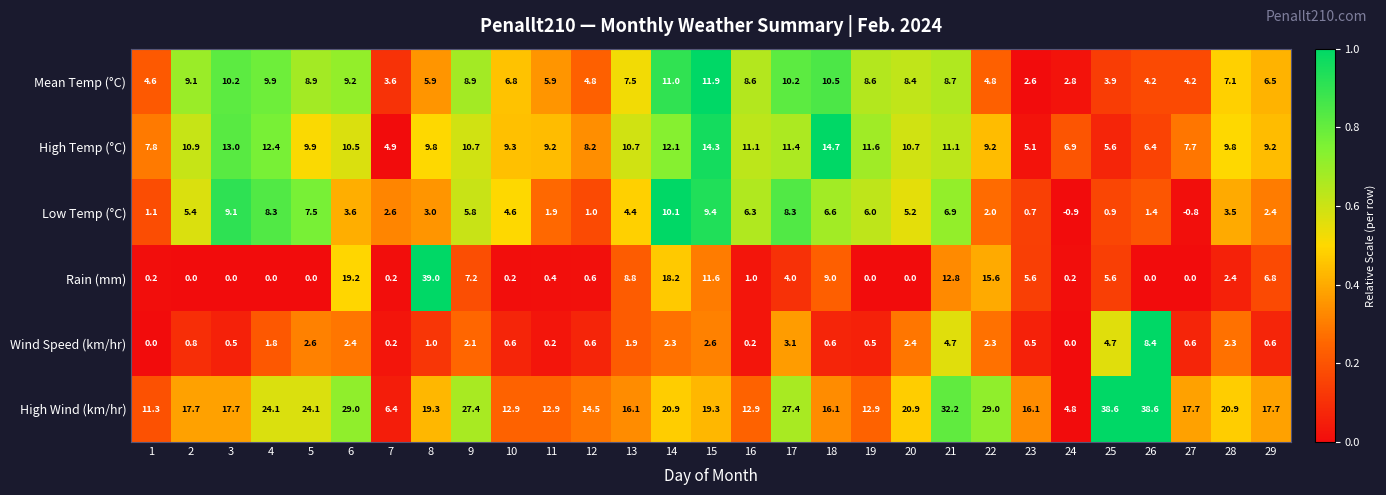

True or false: Rain (mm) has a value of 1.0 at 16.

True